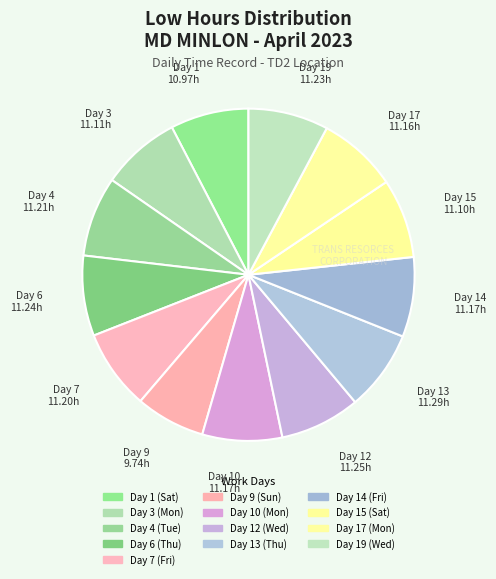

How many segments does this pie chart have?

13